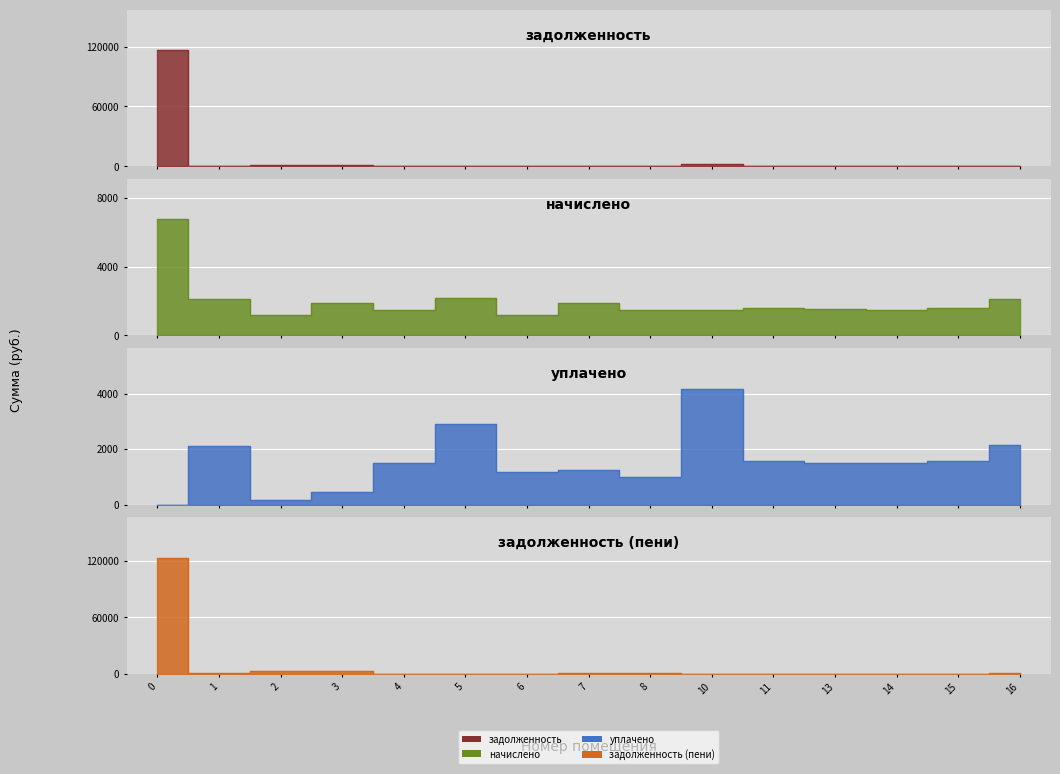

Which series has the widest spread of values?

задолженность (пени)